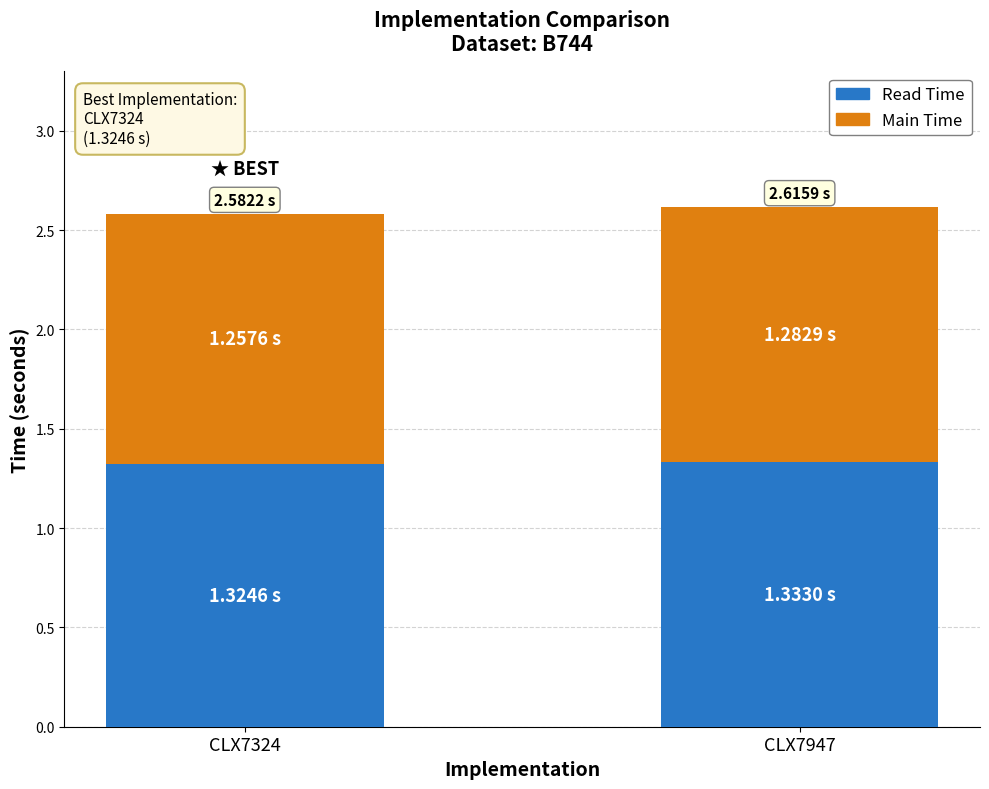

What is the sum of all Read Time values?

2.7